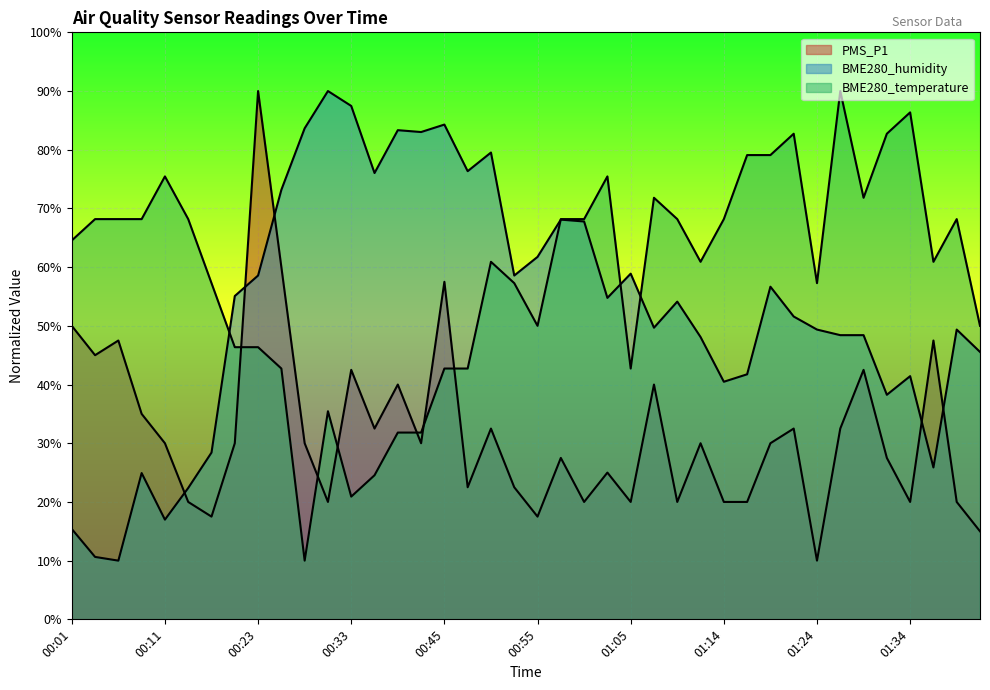

Which series has the widest spread of values?

PMS_P1